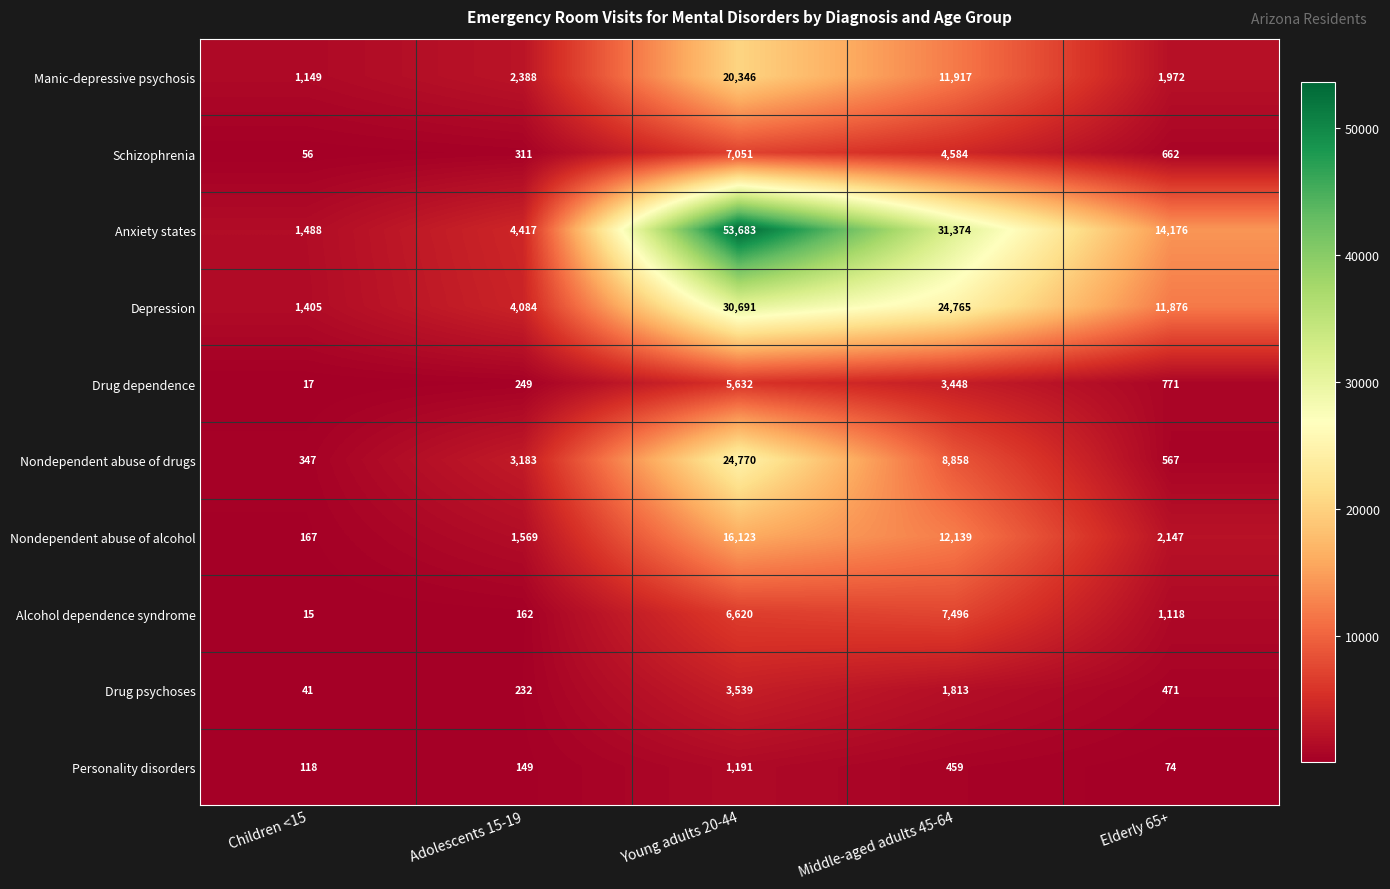

Which series has the largest total across all categories?

Anxiety states